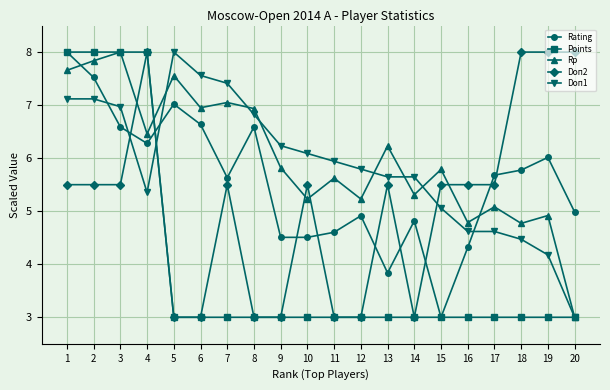

Where does the Doп2 series first go above 5?

1